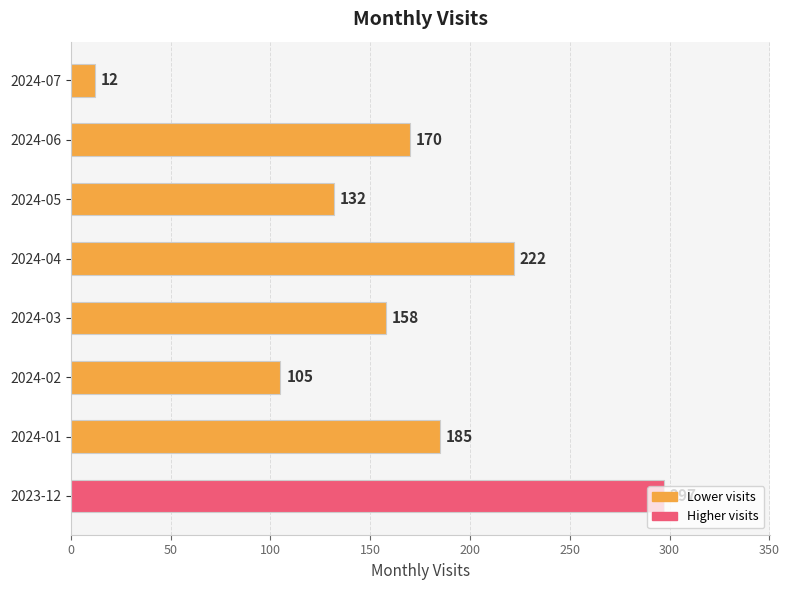

Rank the categories by value from lowest to highest.

2024-07, 2024-02, 2024-05, 2024-03, 2024-06, 2024-01, 2024-04, 2023-12